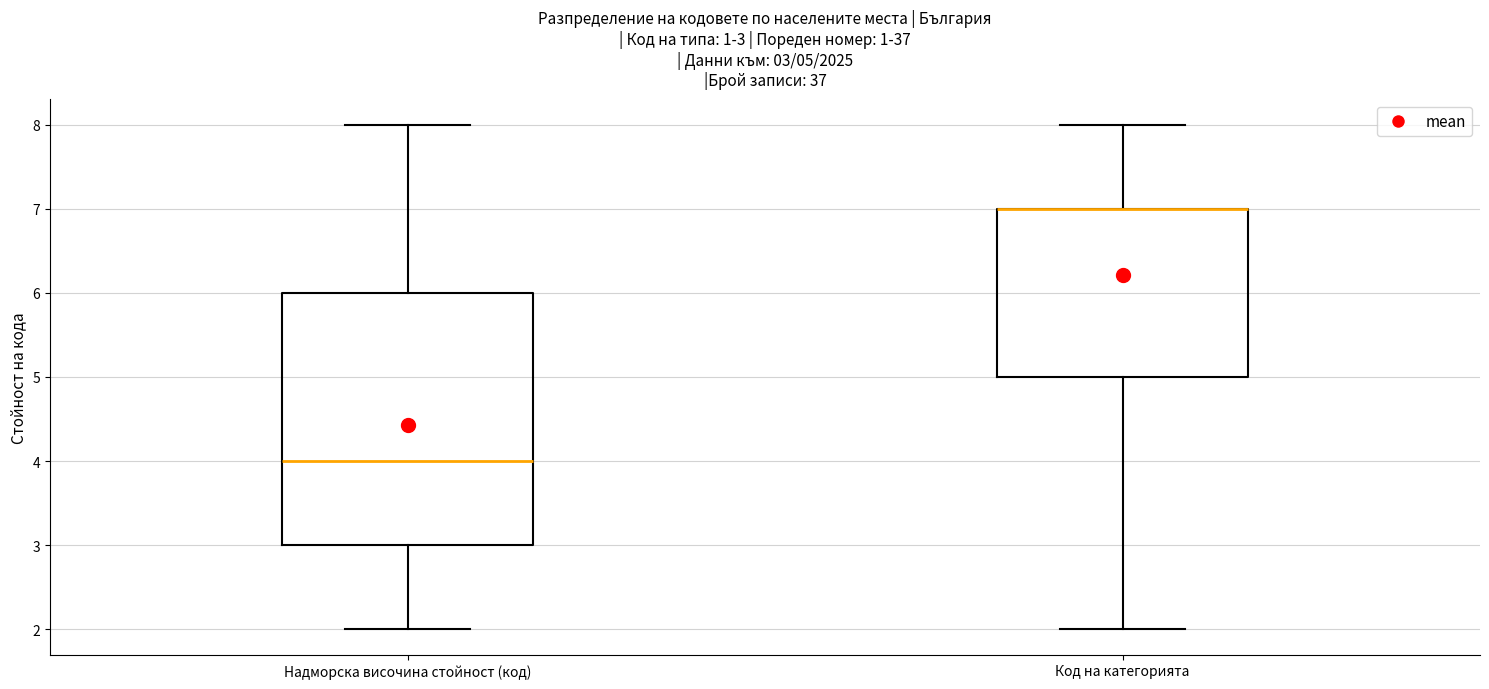

Comparing the boxes themselves (not the whiskers), which one is the tallest?

Надморска височина стойност (код)